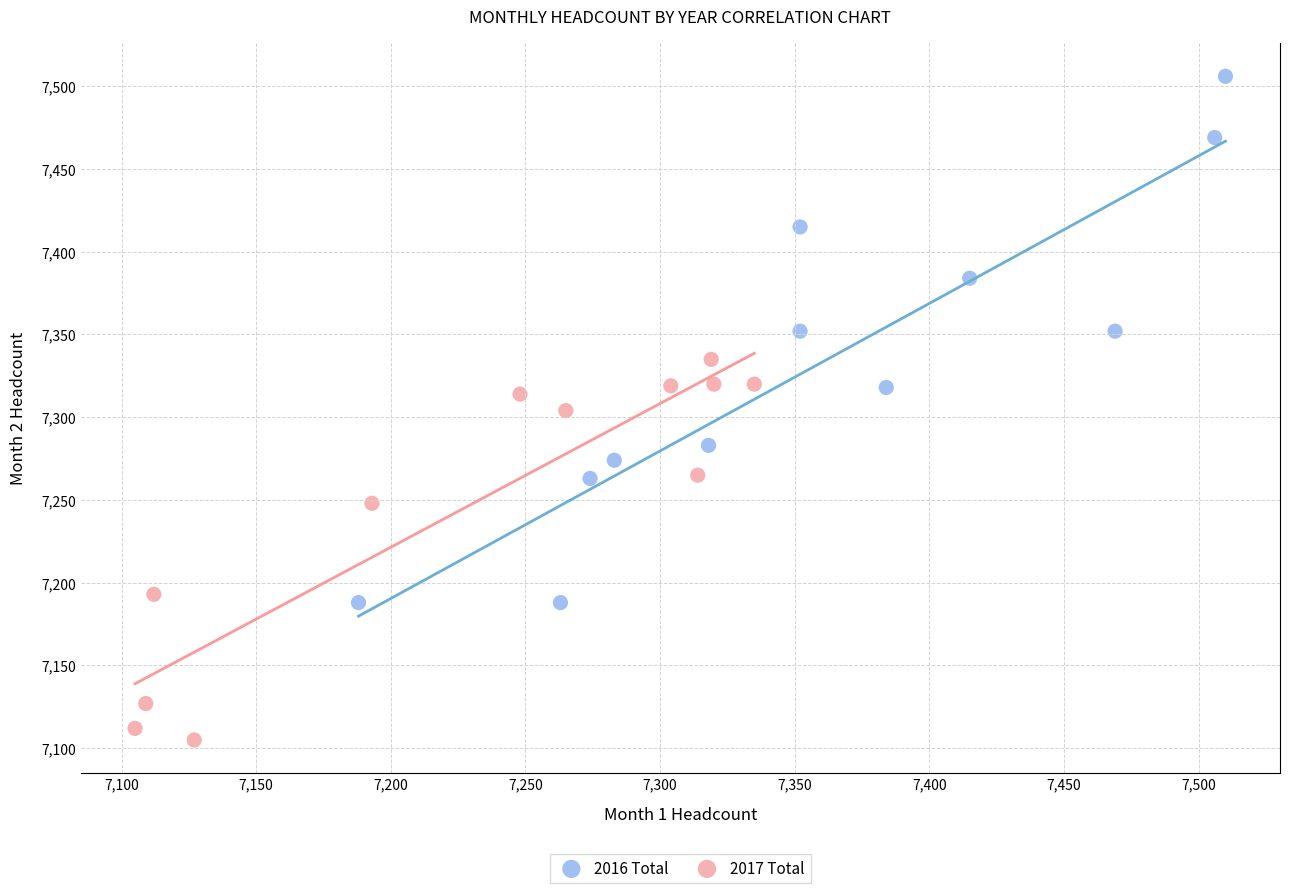

Which series has the widest spread of Y values?

2016 Total